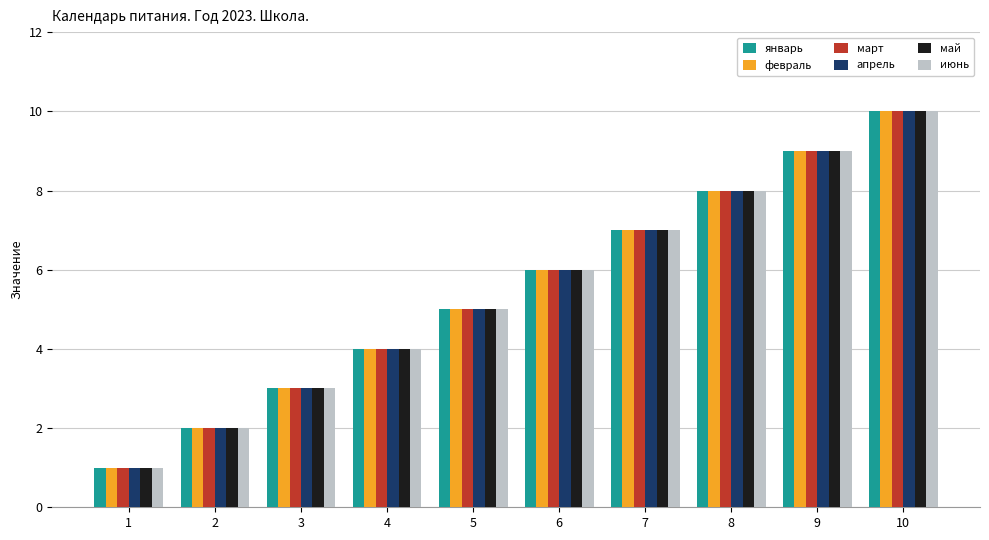

Are the bars horizontal?

No